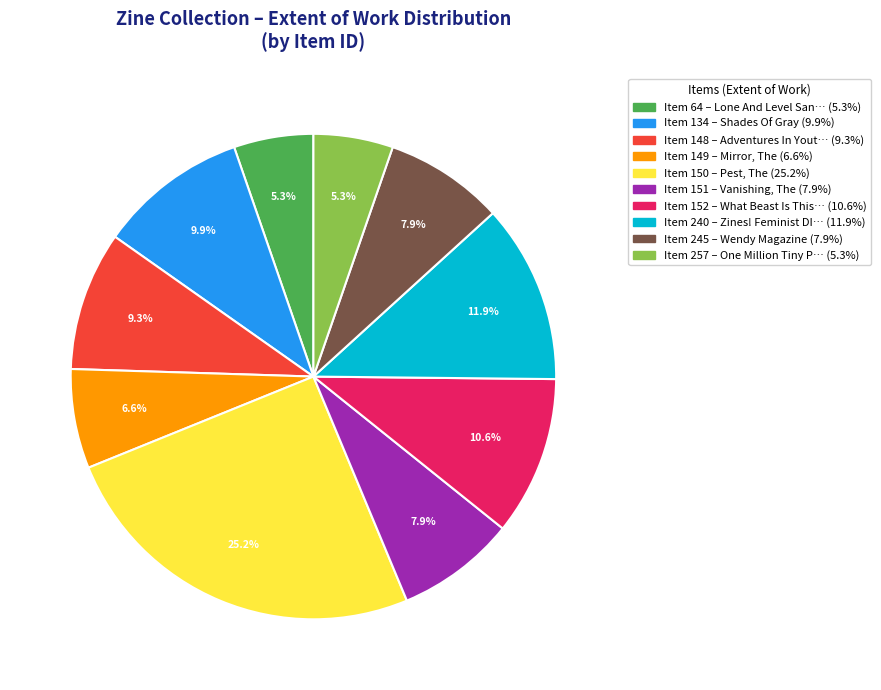

Is there any slice that represents more than half of the pie?

No